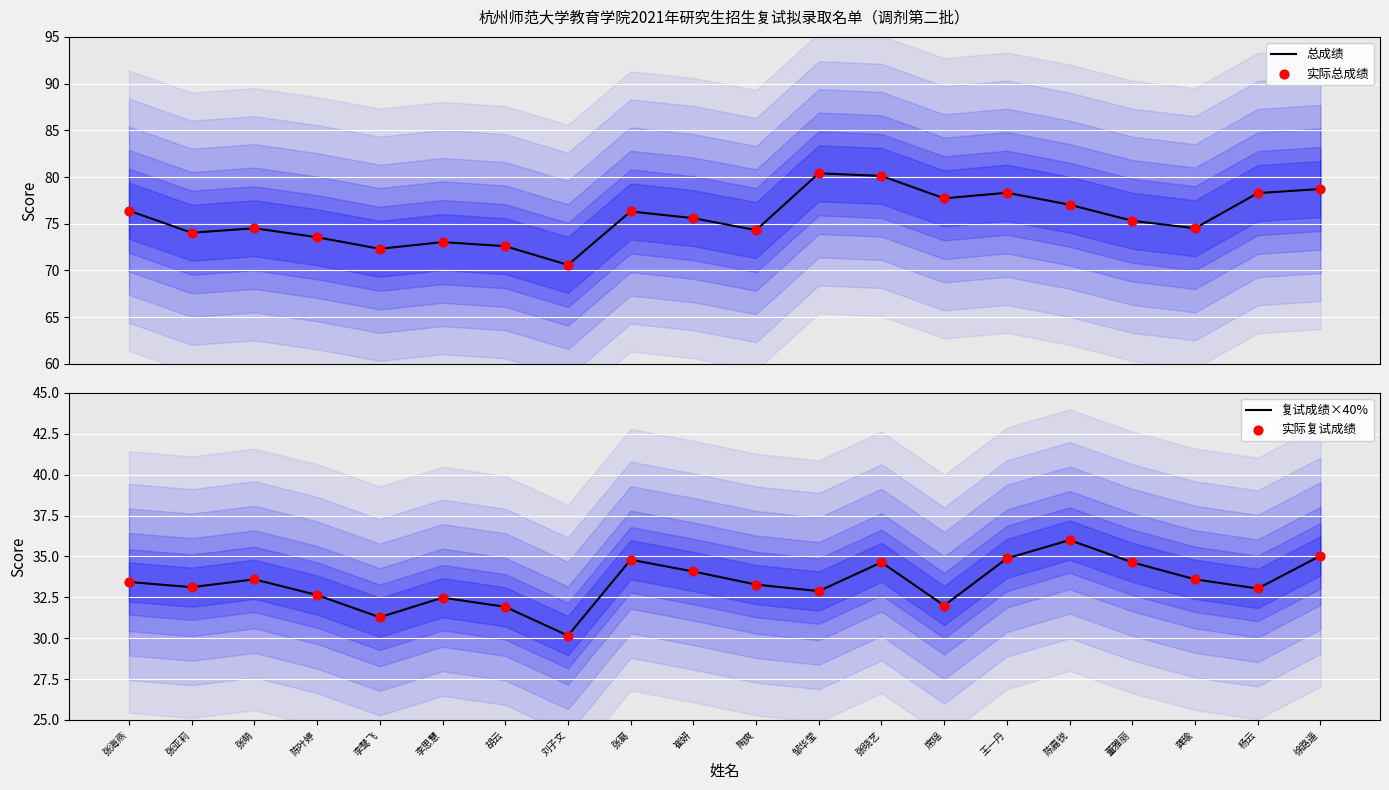

Is the value of 总成绩 at 王一丹 greater than the value of 实际复试成绩 at 张海燕?

Yes